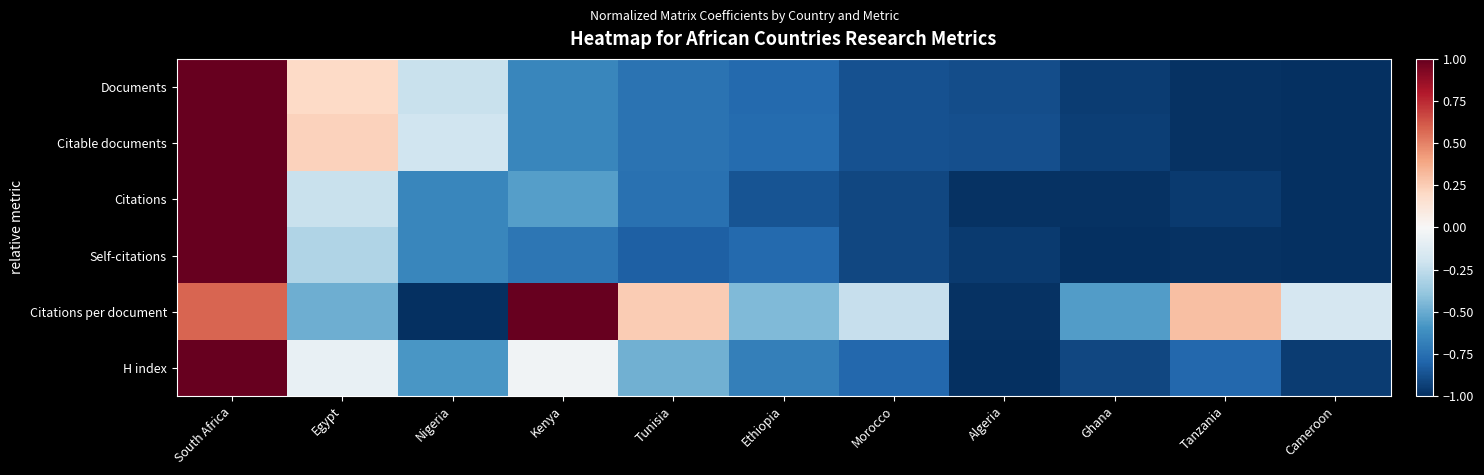

What is the minimum value shown in the chart?

-1.0